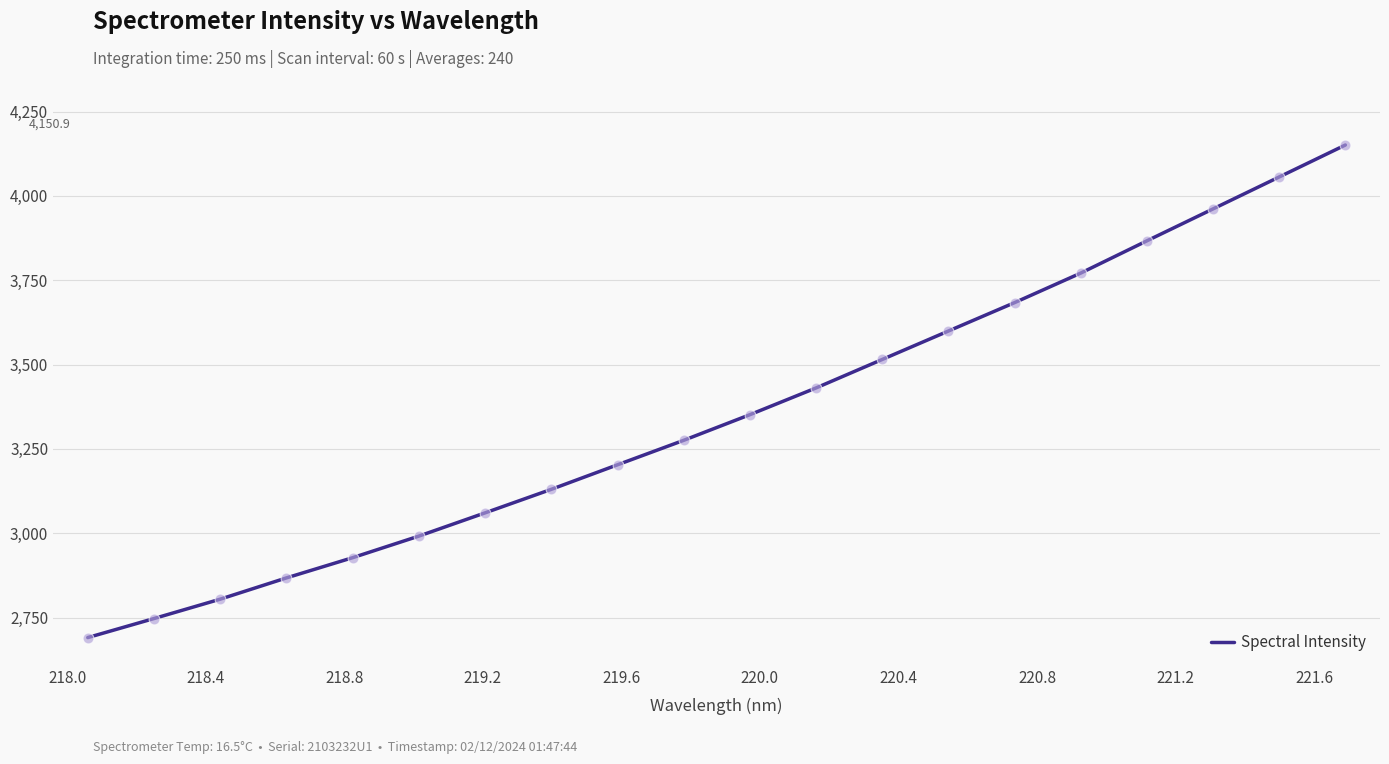

What is the difference between the maximum and minimum values?

1460.1